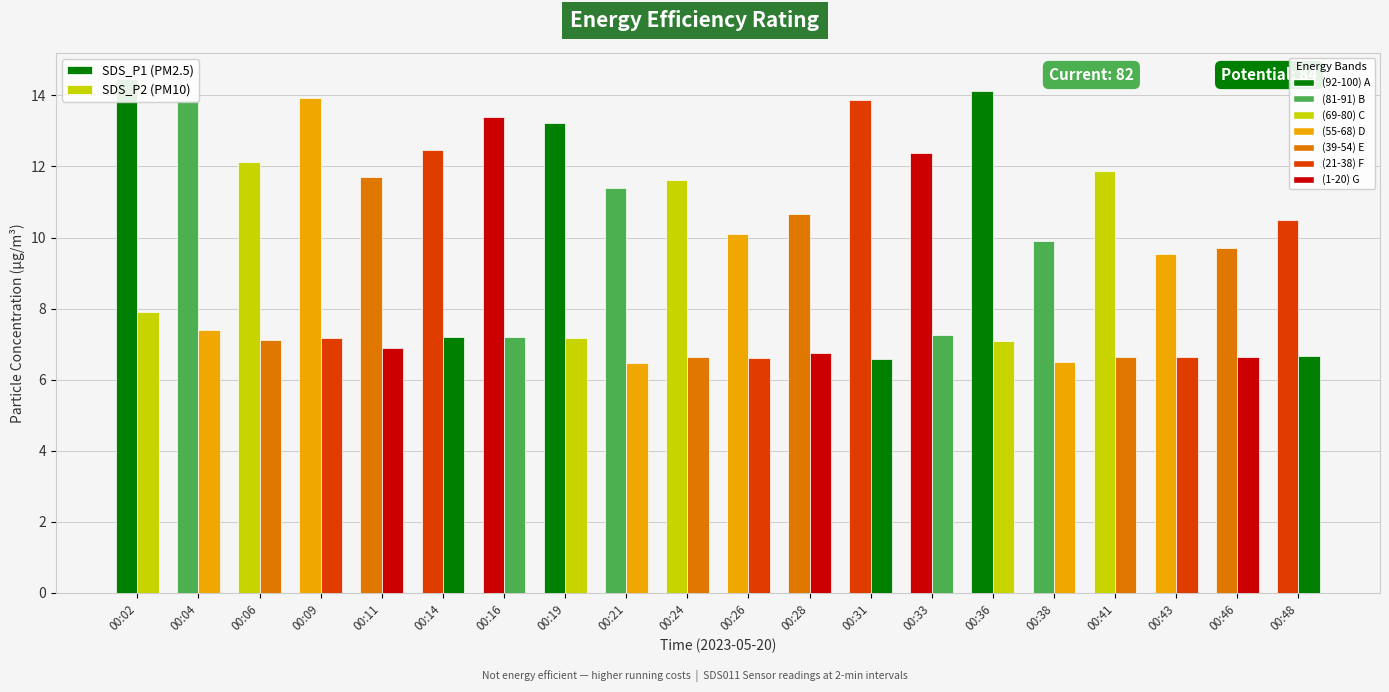

True or false: SDS_P1 (PM2.5) has a value of 10.5 at 00:48.

True